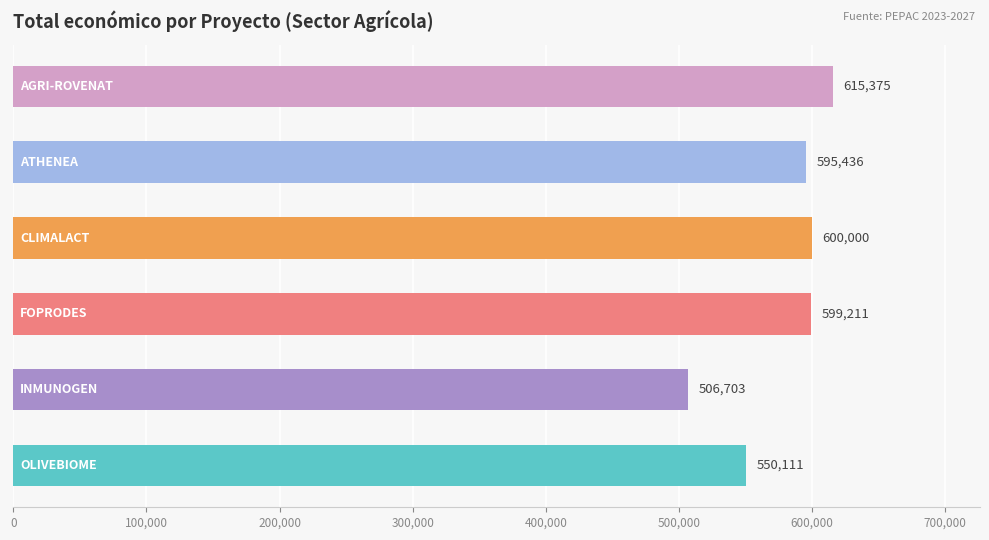

How many bars are there in total?

6